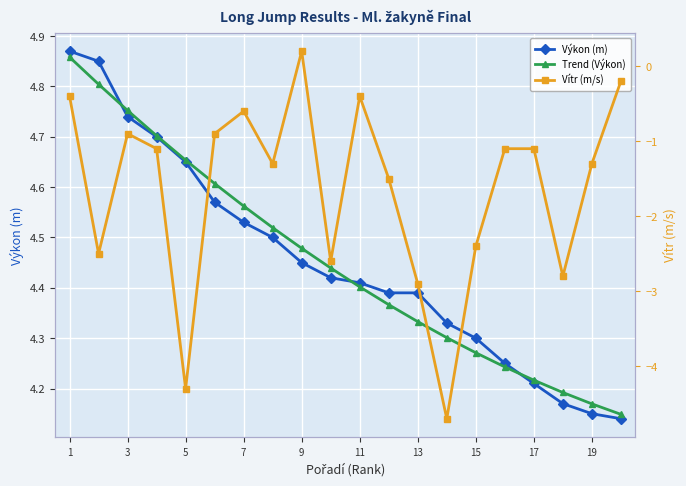

True or false: Trend (Výkon) has more than 1 interior local peaks.

False